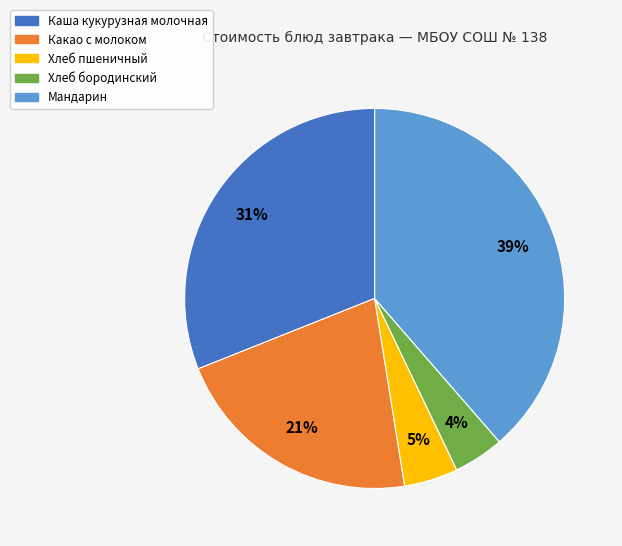

How many segments does this pie chart have?

5